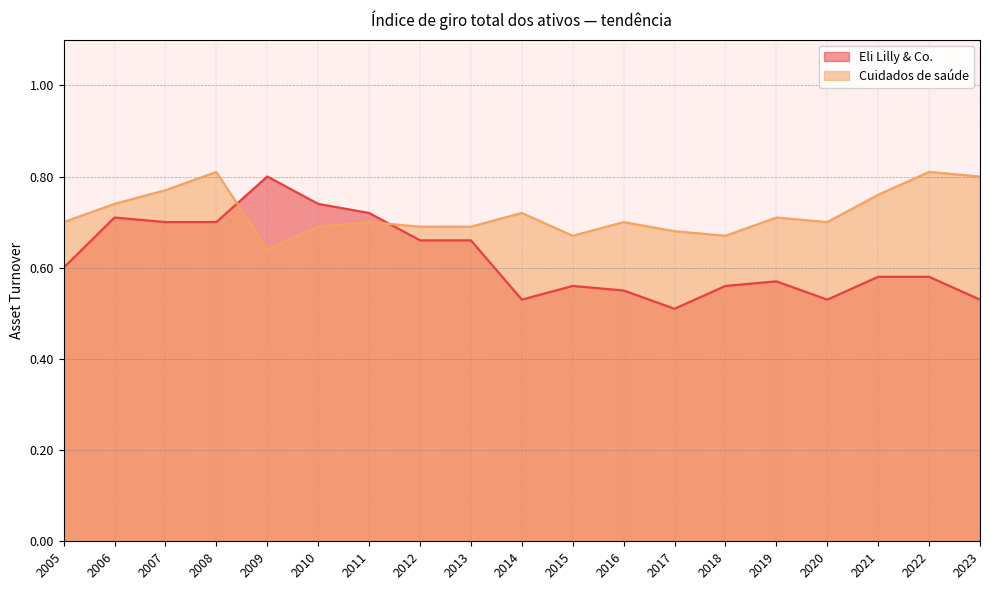

What is the sum of all Eli Lilly & Co. values?

11.8